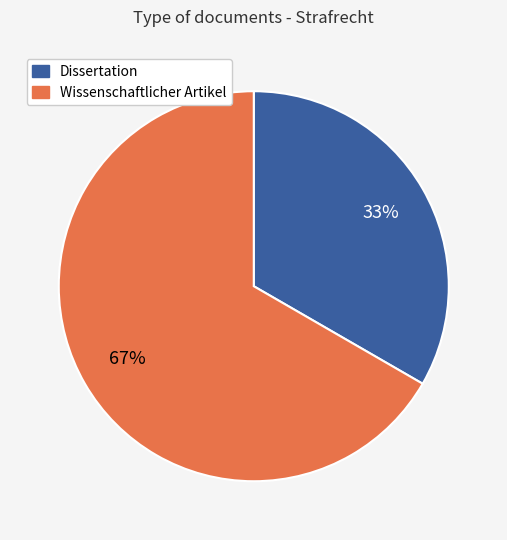

To the nearest percent, what is the average slice percentage?

50%